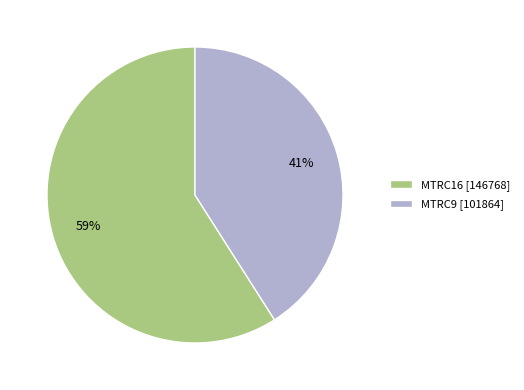

Do MTRC9 [101864] and MTRC16 [146768] together represent more than half of the pie?

Yes